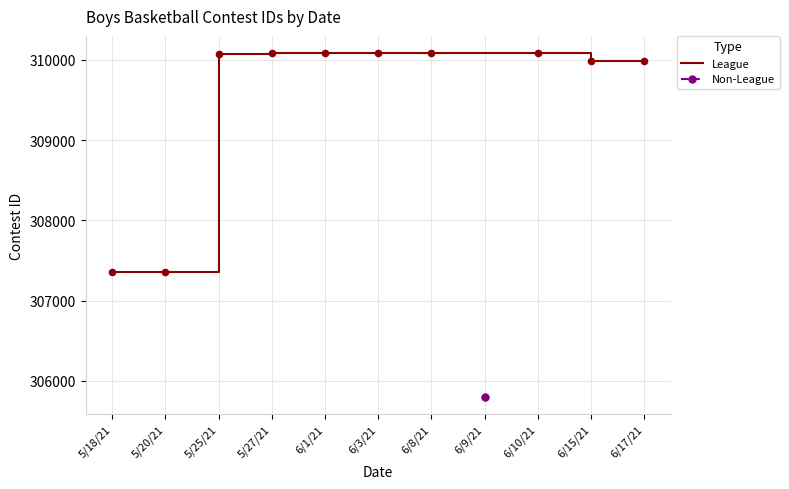

What is the change in value from 5/27/21 to 6/1/21?

+1